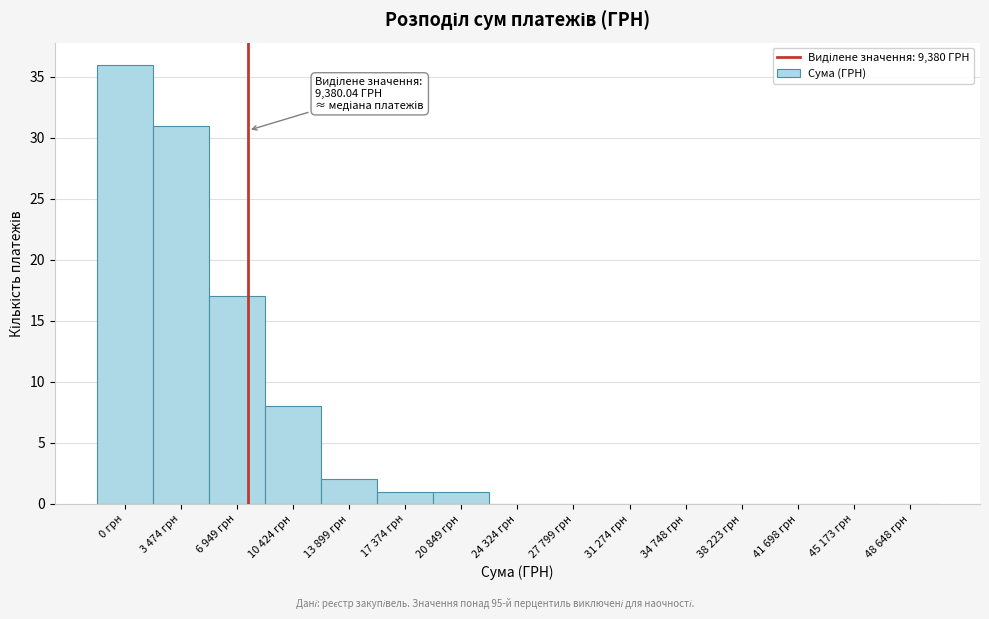

Reading right to left, extract all data points from this chart.

48 648 грн=0	45 173 грн=0	41 698 грн=0	38 223 грн=0	34 748 грн=0	31 274 грн=0	27 799 грн=0	24 324 грн=0	20 849 грн=1	17 374 грн=1	13 899 грн=2	10 424 грн=8	6 949 грн=17	3 474 грн=31	0 грн=36